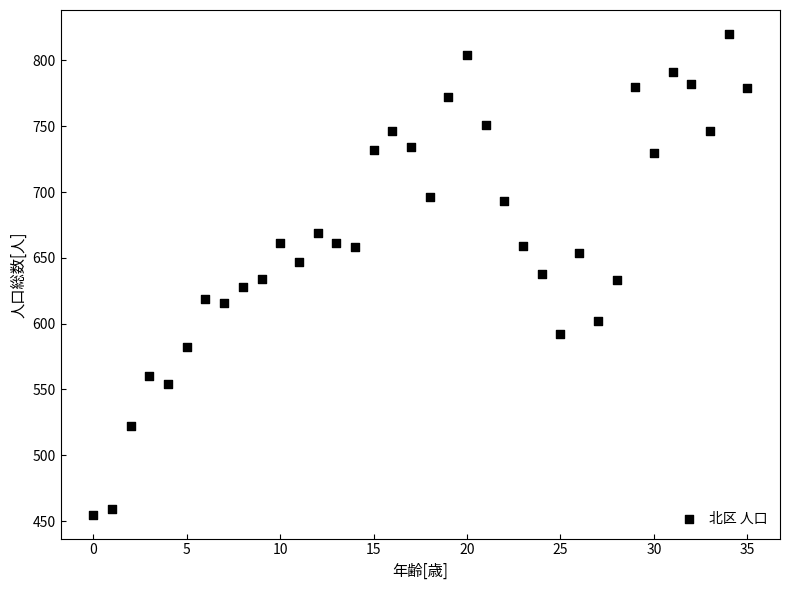

What is the range of Y values (max minus min)?

365